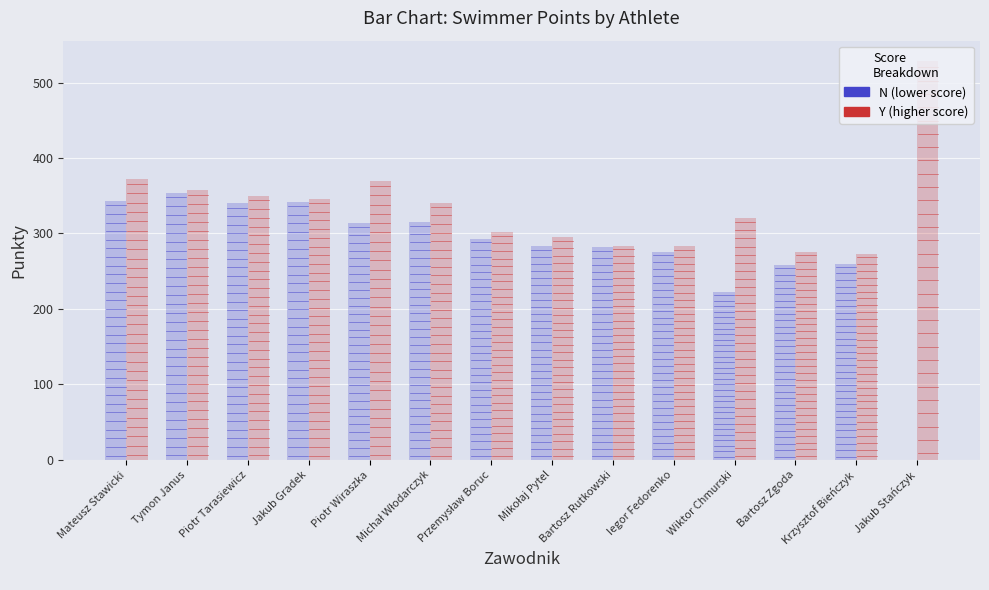

At which label does Y (higher score) reach its peak?

Jakub Stańczyk